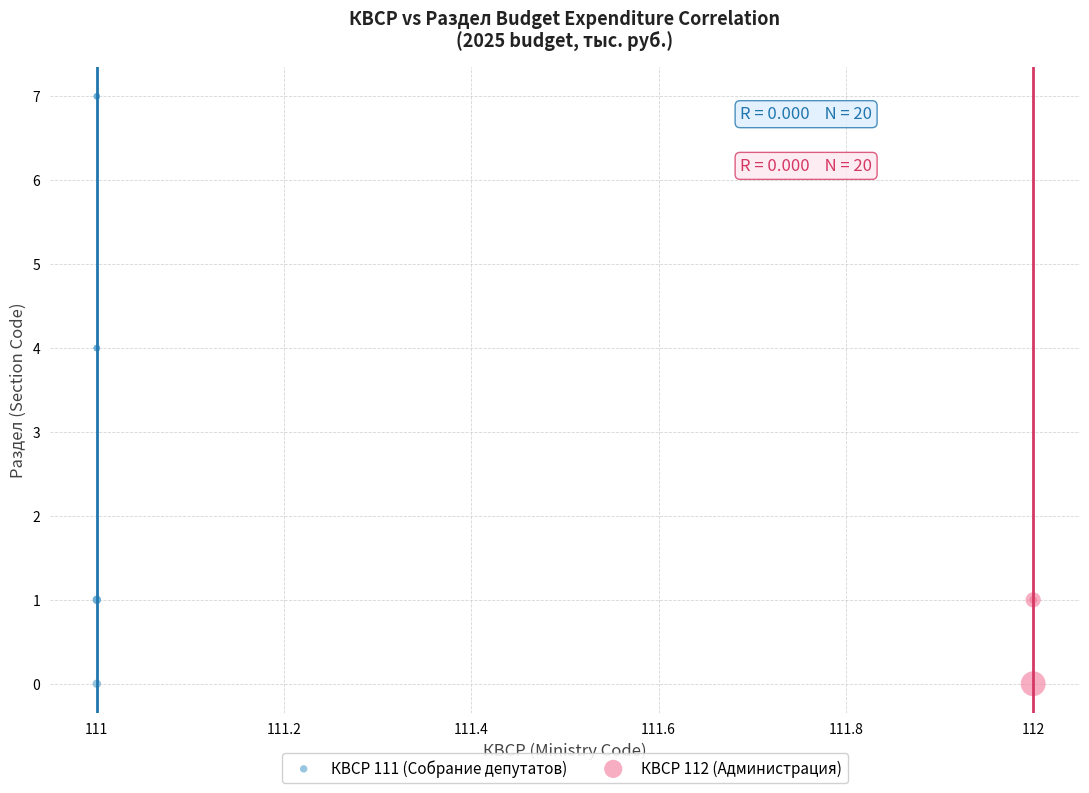

What are all the series names shown in the legend?

КВСР 111 (Собрание депутатов), КВСР 112 (Администрация)